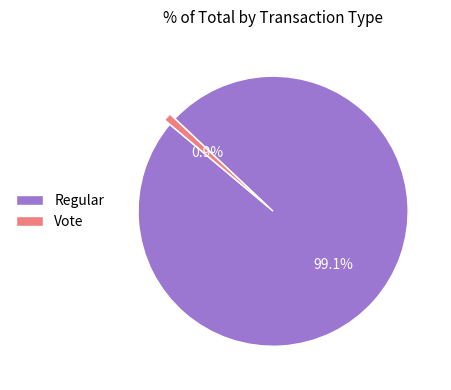

To the nearest percent, what is the difference between the largest and smallest slice percentages?

98%